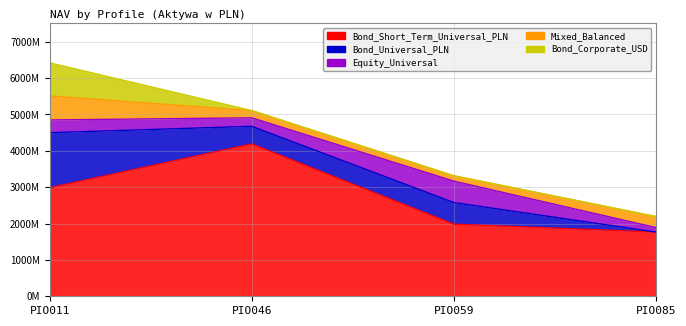

Count the number of categories in the chart.

4